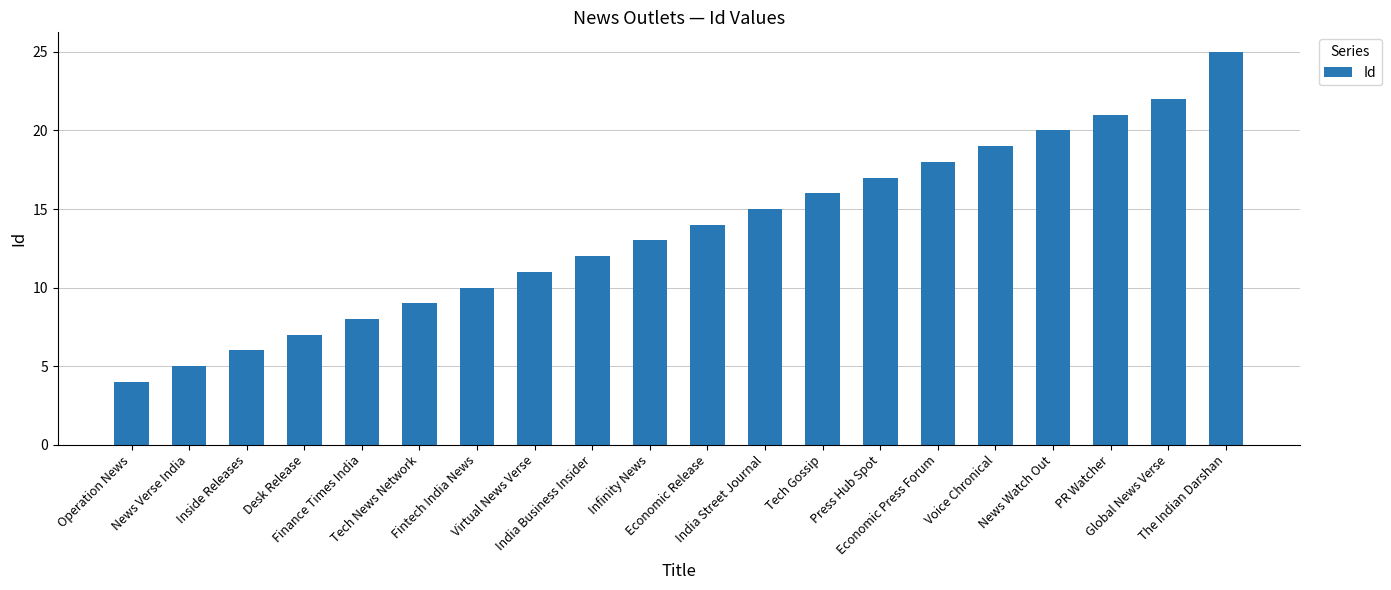

How many values are below 14?

10